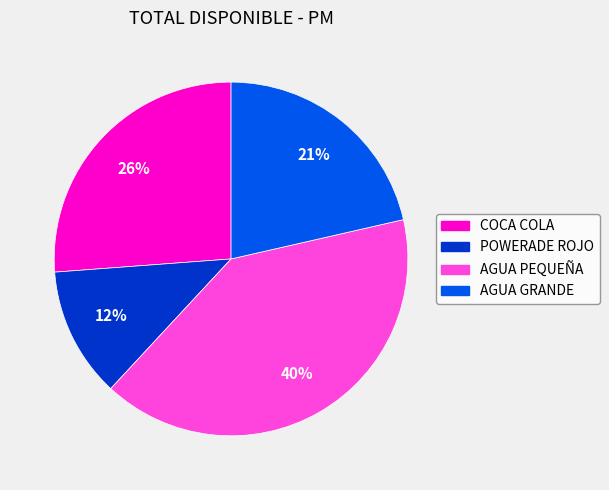

Do POWERADE ROJO and AGUA GRANDE together represent more than half of the pie?

No